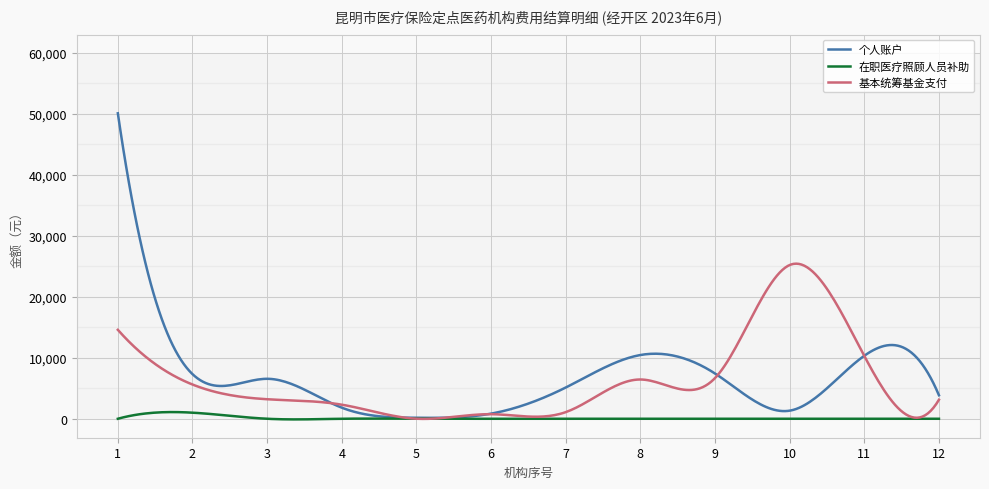

True or false: 个人账户 and 基本统筹基金支付 cross at least once.

True